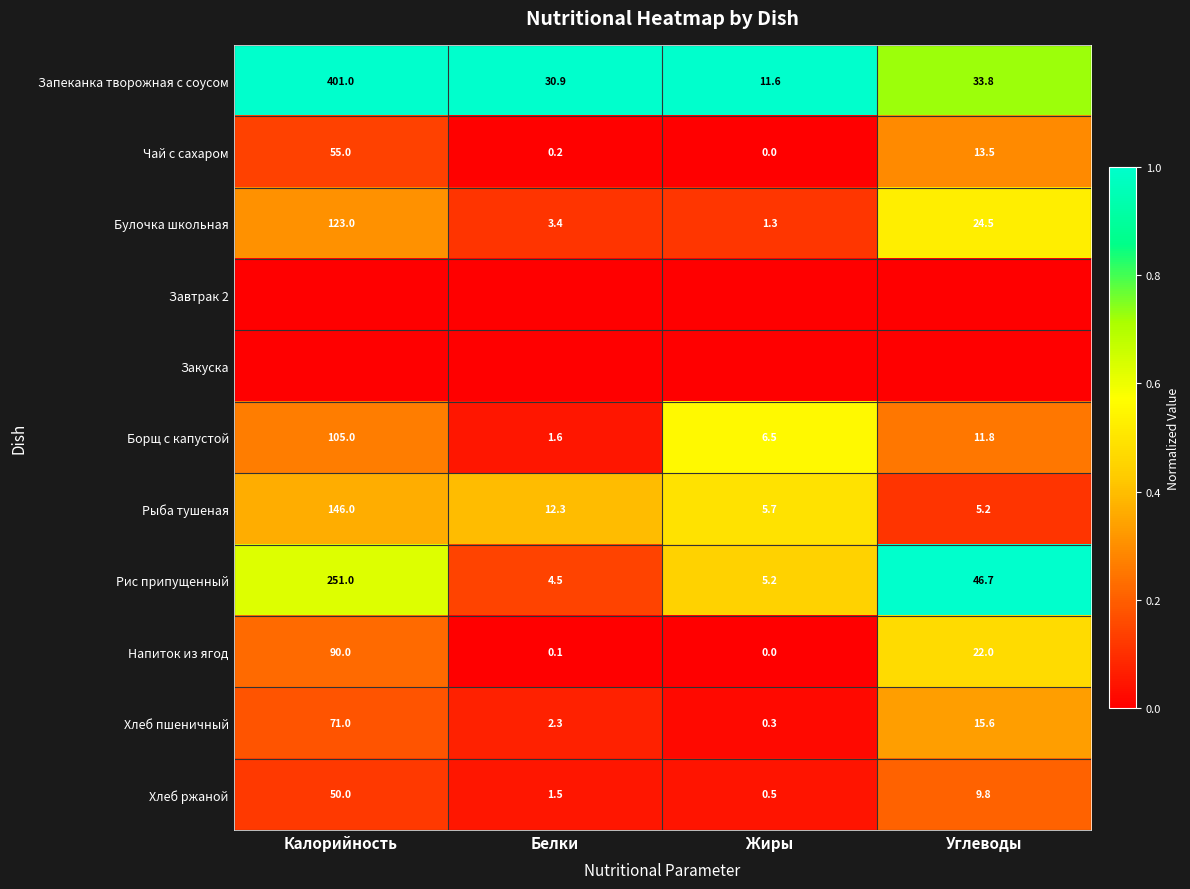

Count the number of categories in the chart.

4